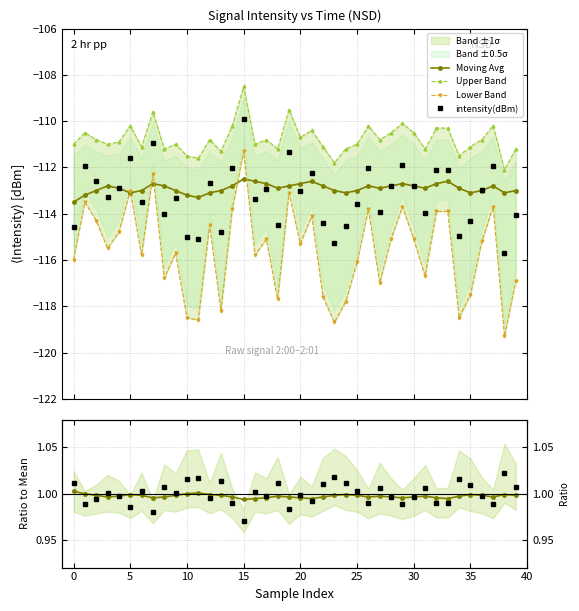

How many lines are shown in the chart?

4